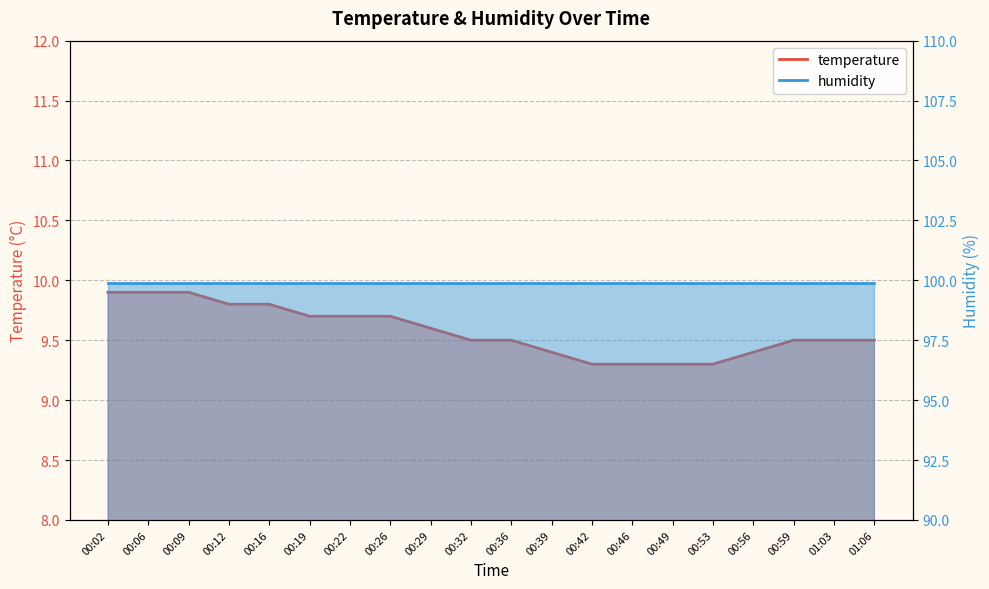

The chart shows a value of 15.8 at 01:06. True or false?

False